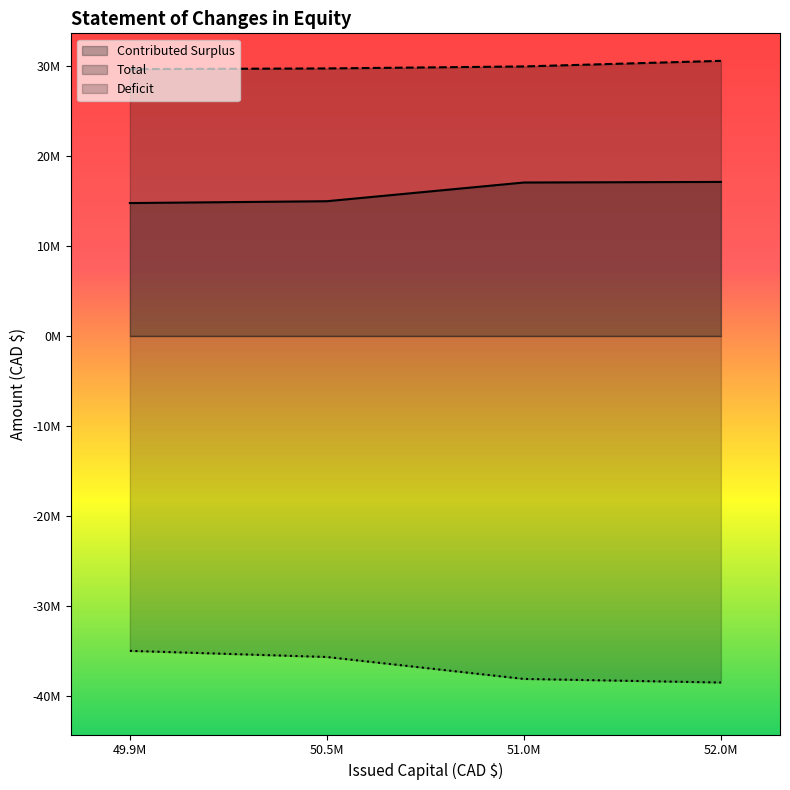

Which series changed the most between 49.9M and 52.0M?

Deficit